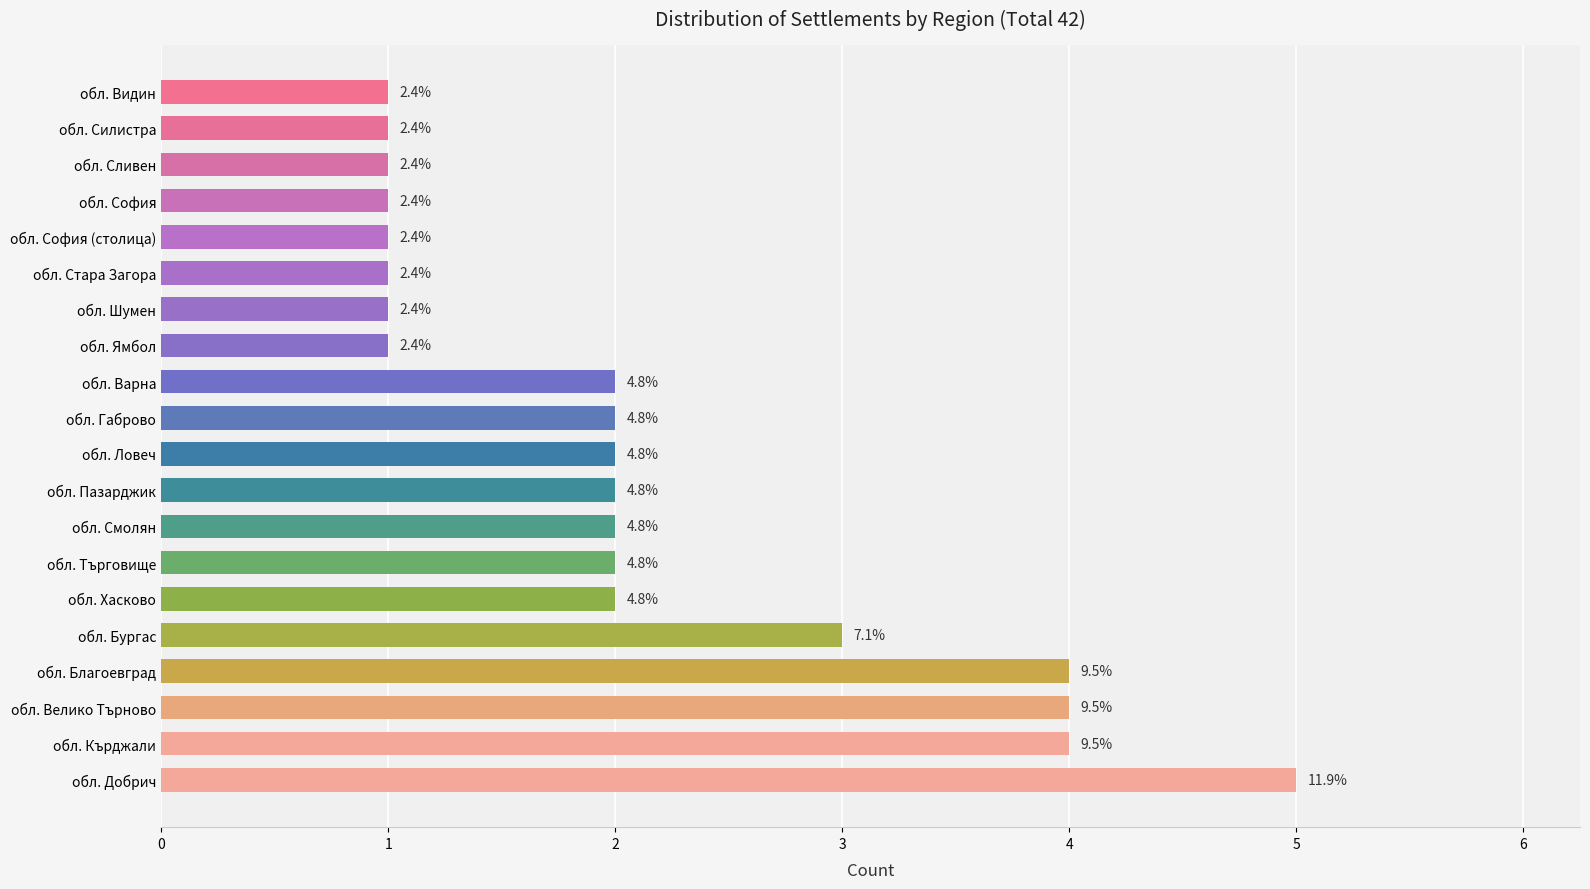

Does the chart contain any negative values?

No